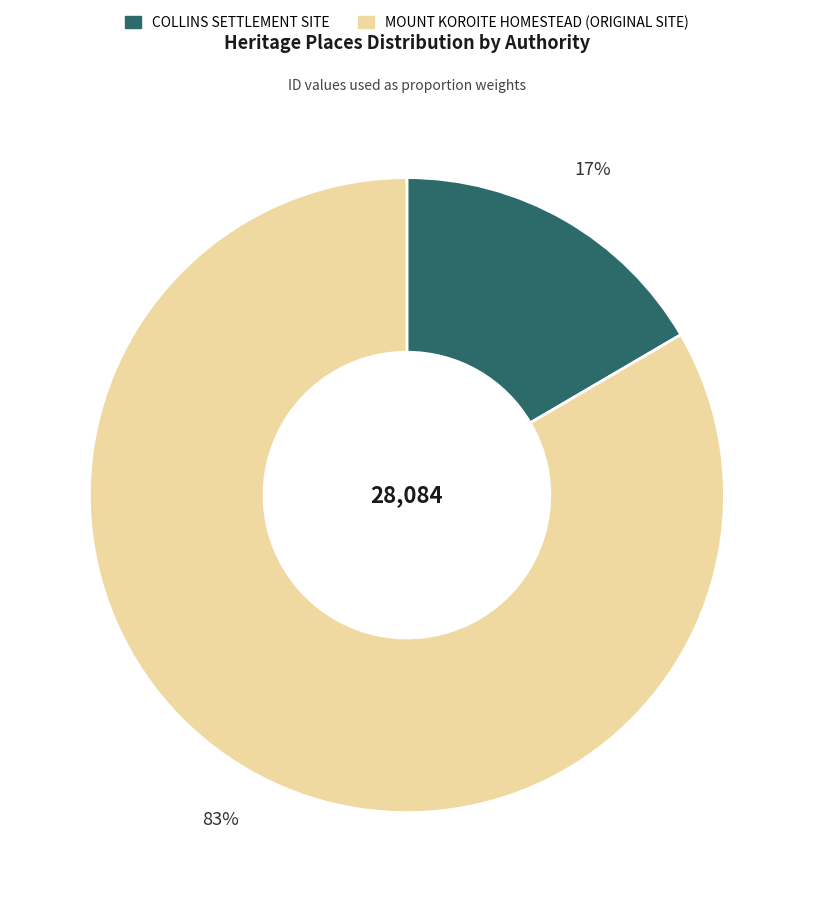

To the nearest percent, what is the average slice percentage?

50%